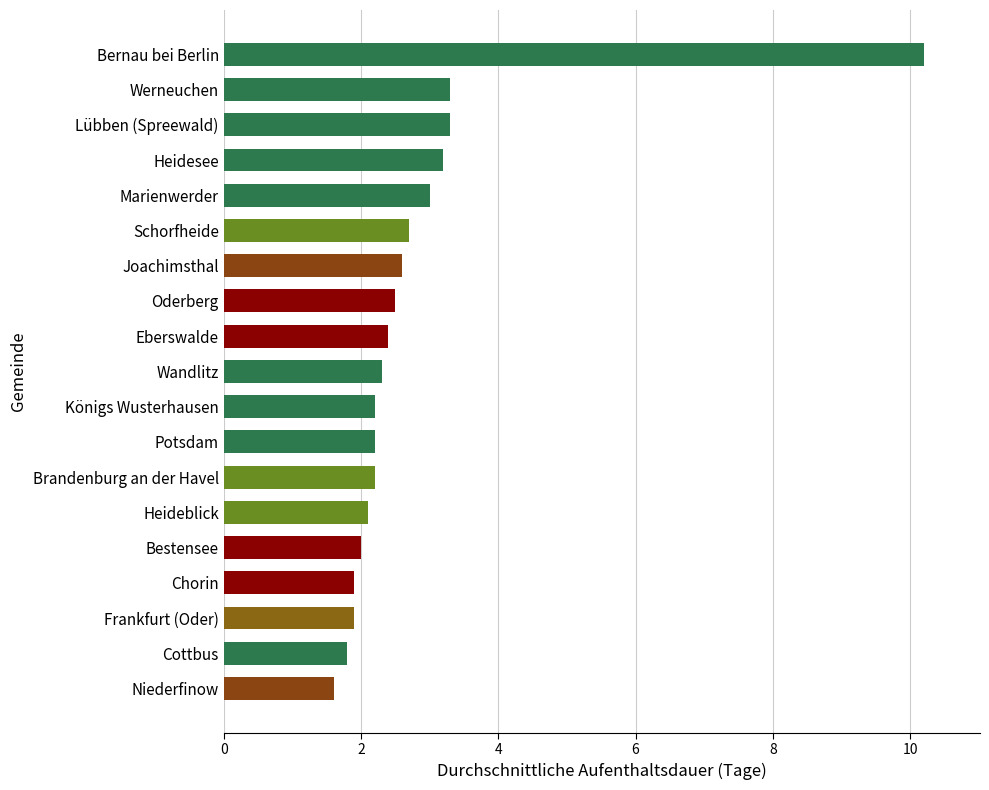

What is the greatest value displayed?

10.2